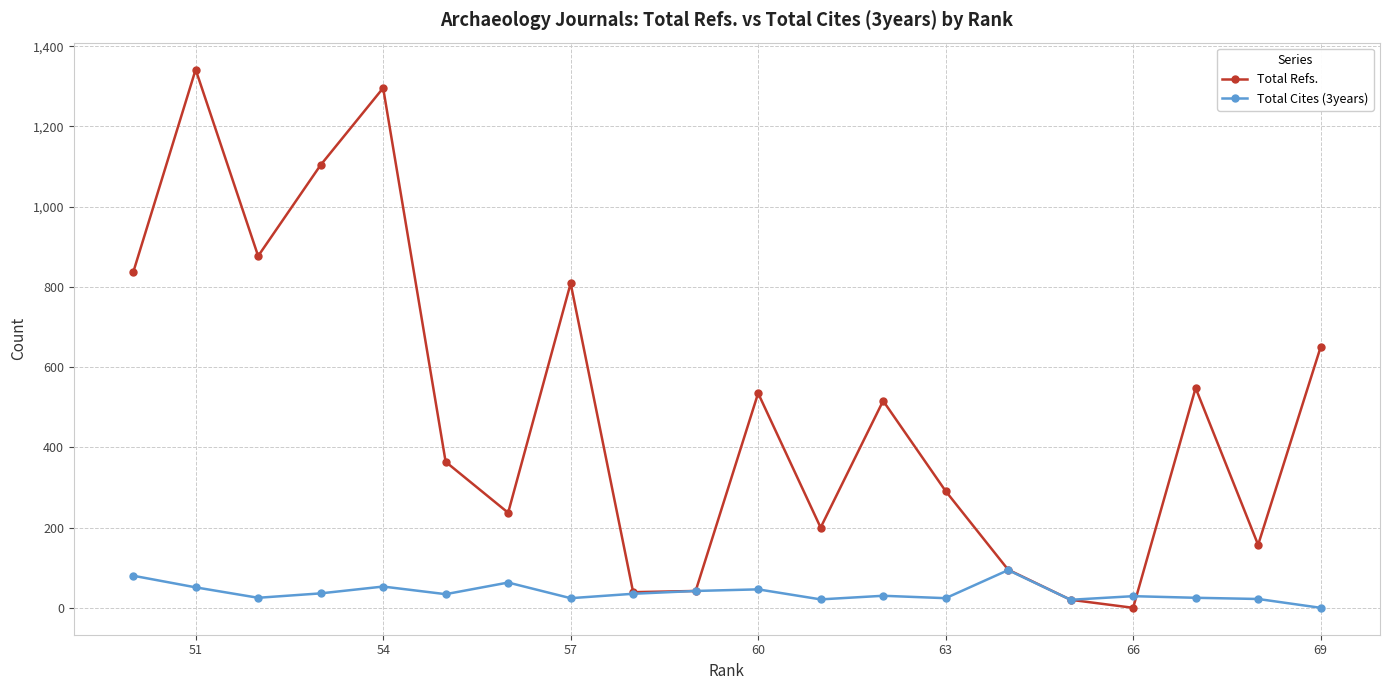

True or false: Total Cites (3years) has more than 2 points higher than both neighbors.

True